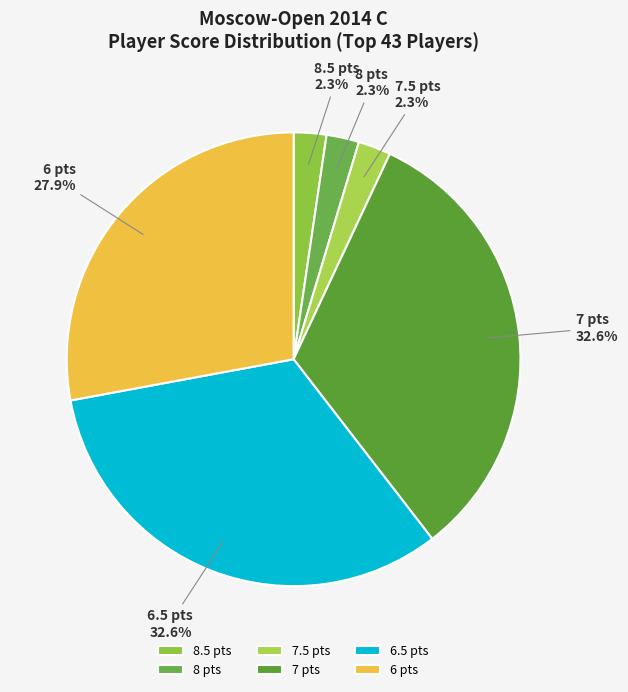

What portion of the pie excludes 8.5 pts?

97.7%